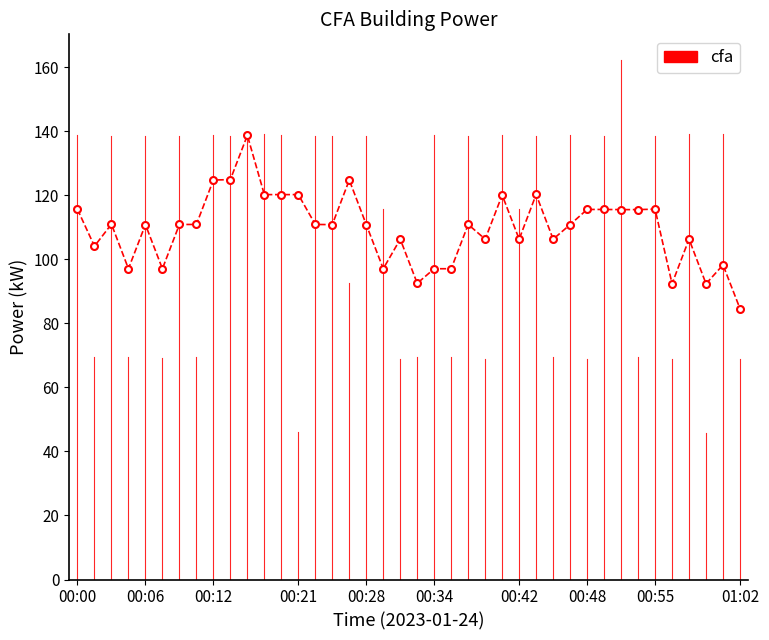

What is the value of the 24th point from the left?

110.9